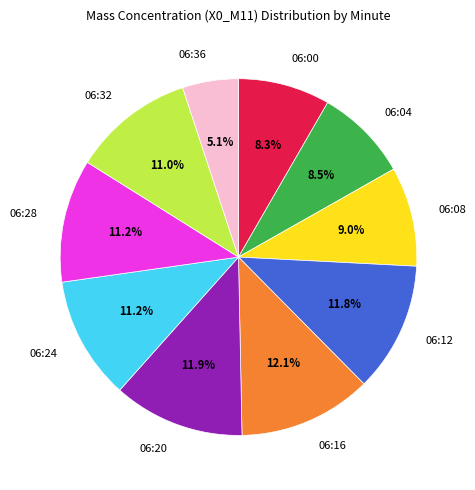

What percentage is NOT represented by 06:12?

88.2%